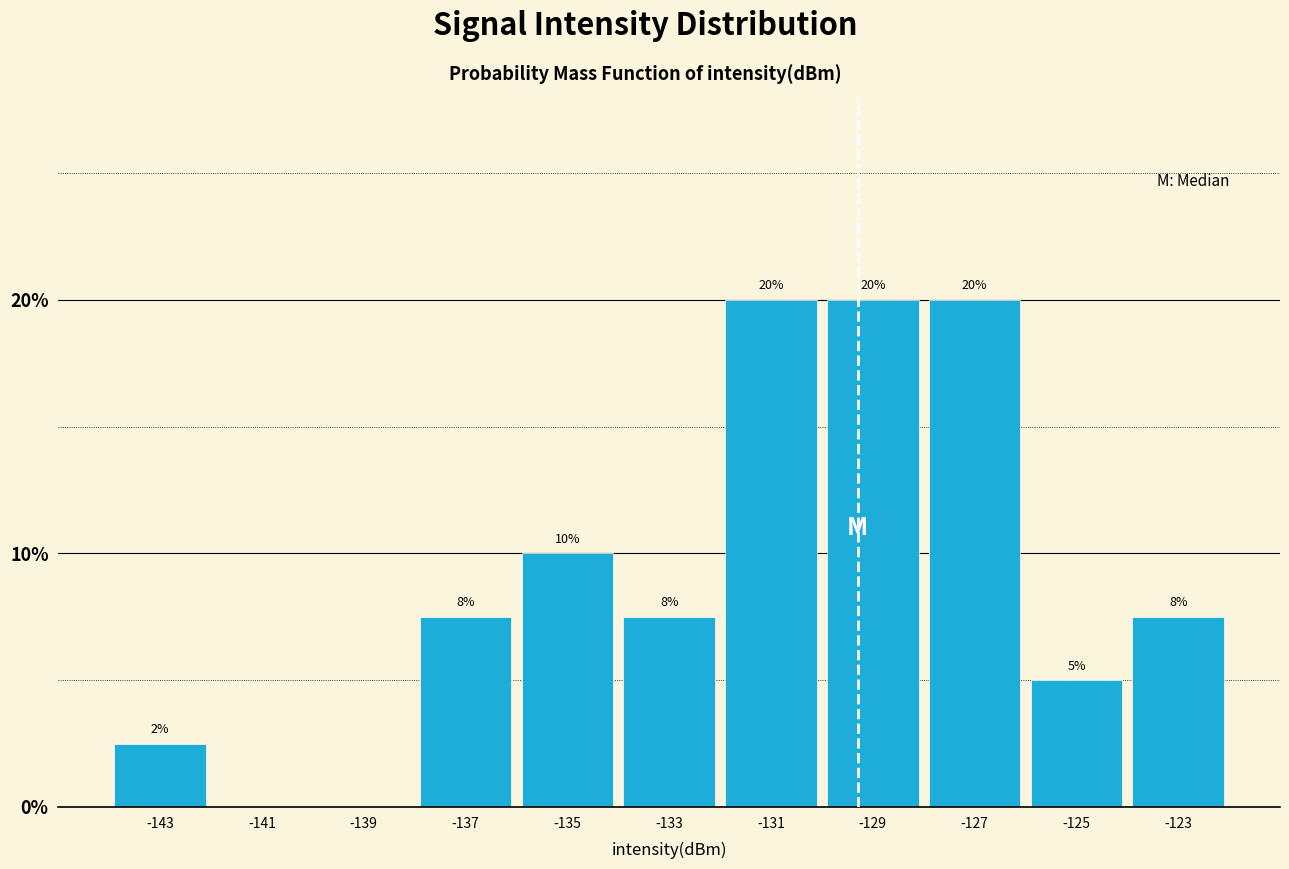

True or false: the data shows 7.5 at -133.

True